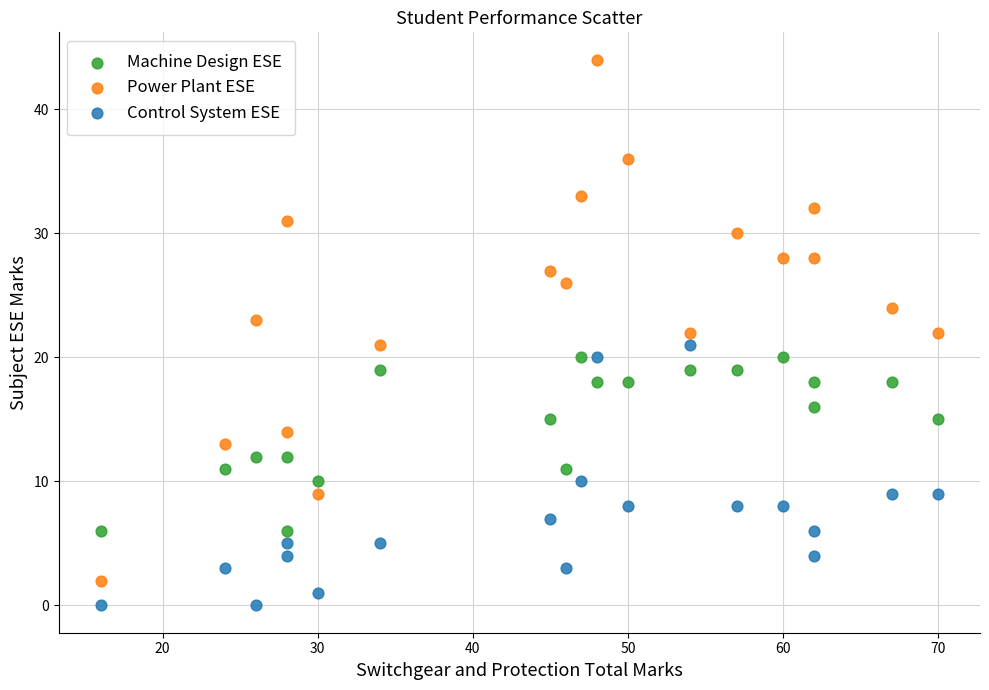

Which series contains the lowest Y value?

Control System ESE